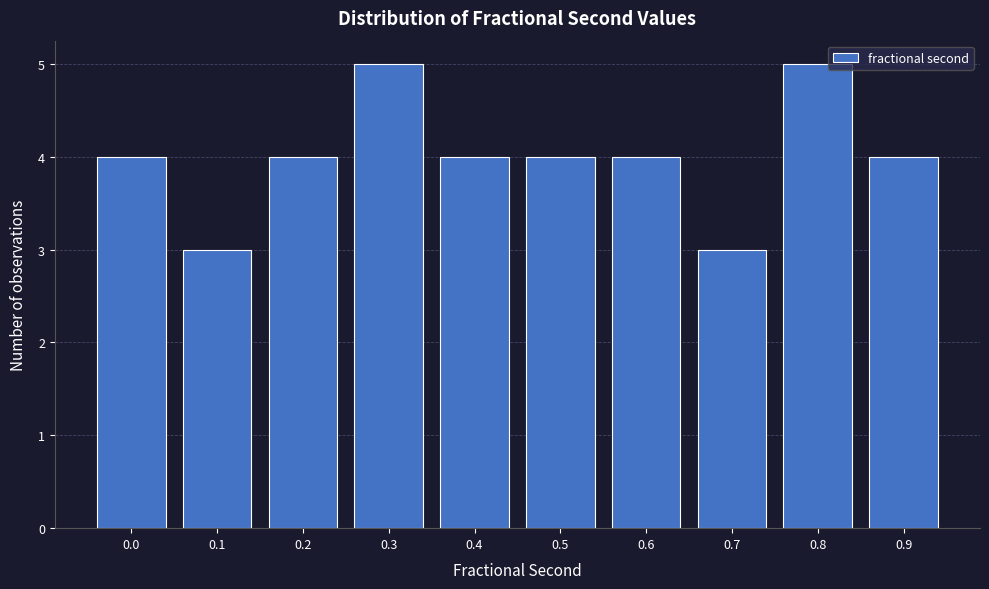

Reading right to left, extract all data points from this chart.

0.9=4	0.8=5	0.7=3	0.6=4	0.5=4	0.4=4	0.3=5	0.2=4	0.1=3	0.0=4